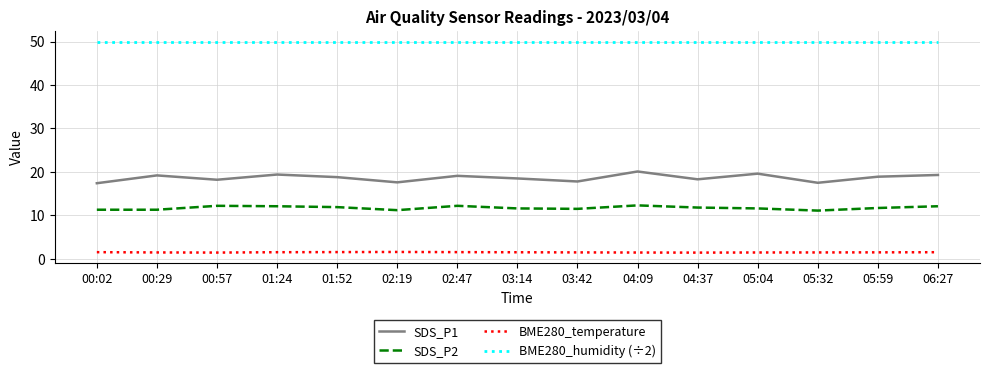

Is it true that SDS_P1 equals 19.6 at 05:04?

True